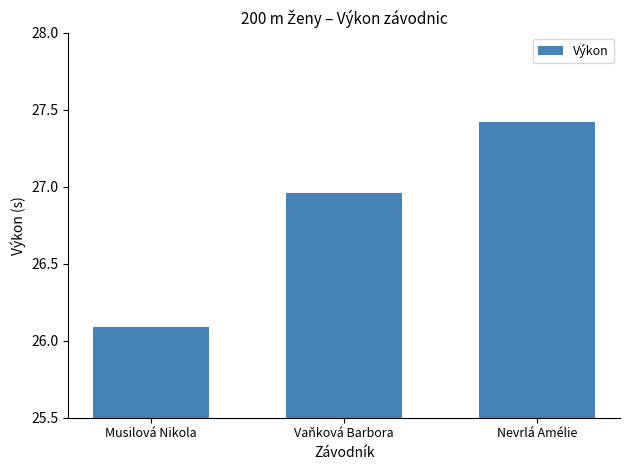

Are the bars grouped side by side (vs. stacked)?

No